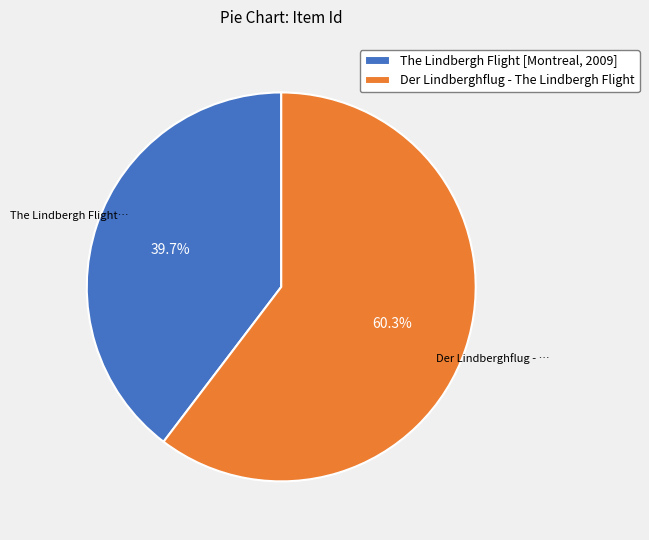

To the nearest percent, what is the combined percentage of The Lindbergh Flight [Montreal, 2009] and Der Lindberghflug - The Lindbergh Flight?

100%